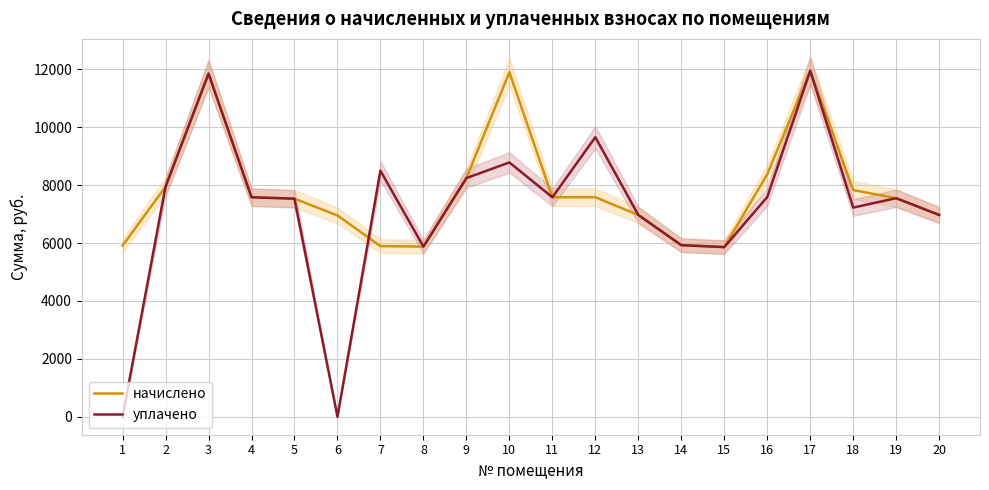

Reading left to right, list all the values displayed in this chart.

начислено: 5911.9	7948.8	11857.0	7584.5	7534.8	6955.2	5895.4	5878.8	8246.9	11906.6	7584.5	7584.5	6971.8	5928.5	5862.2	8379.4	11956.3	7832.9	7551.4	6971.8
уплачено: 0.0	7948.8	11857.0	7584.5	7534.8	0.0	8500.0	5878.8	8246.9	8786.2	7584.5	9659.0	6971.8	5928.5	5862.2	7592.2	11956.3	7227.4	7551.4	6971.8